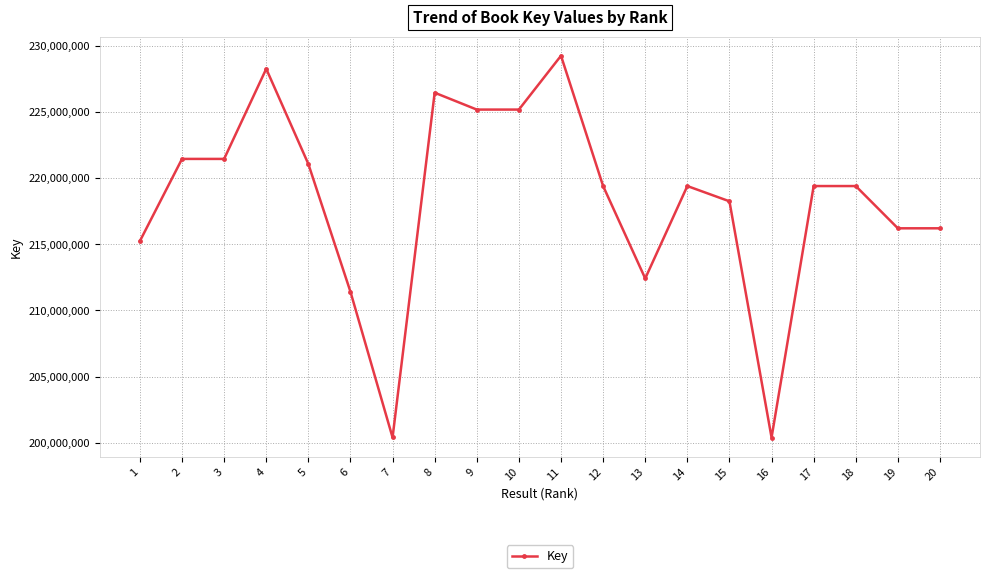

What is the difference between the maximum and minimum values?

28866642